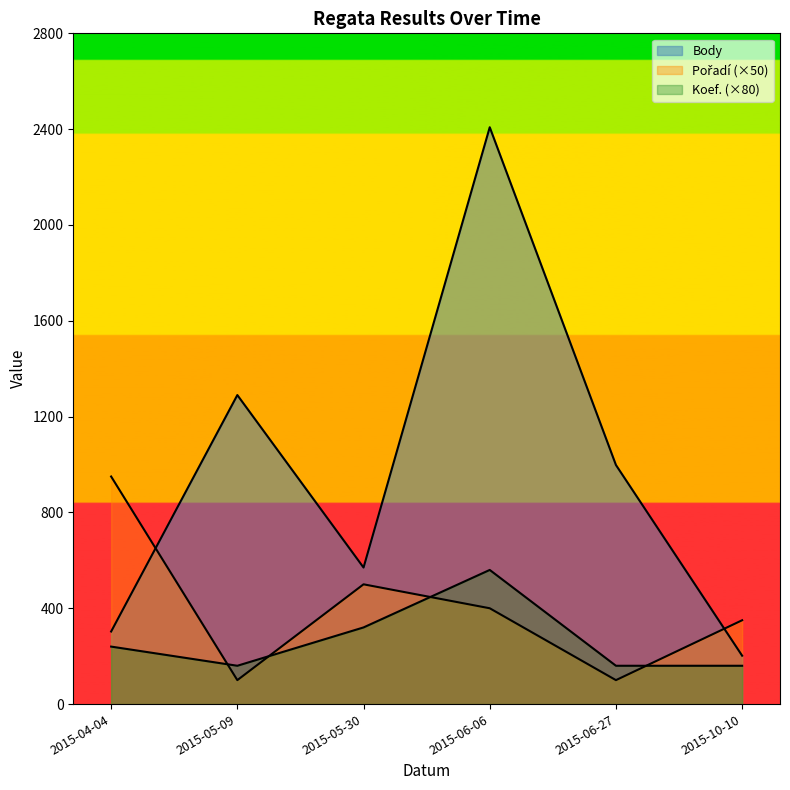

Which has a higher value, 2015-06-06 or 2015-10-10?

2015-06-06